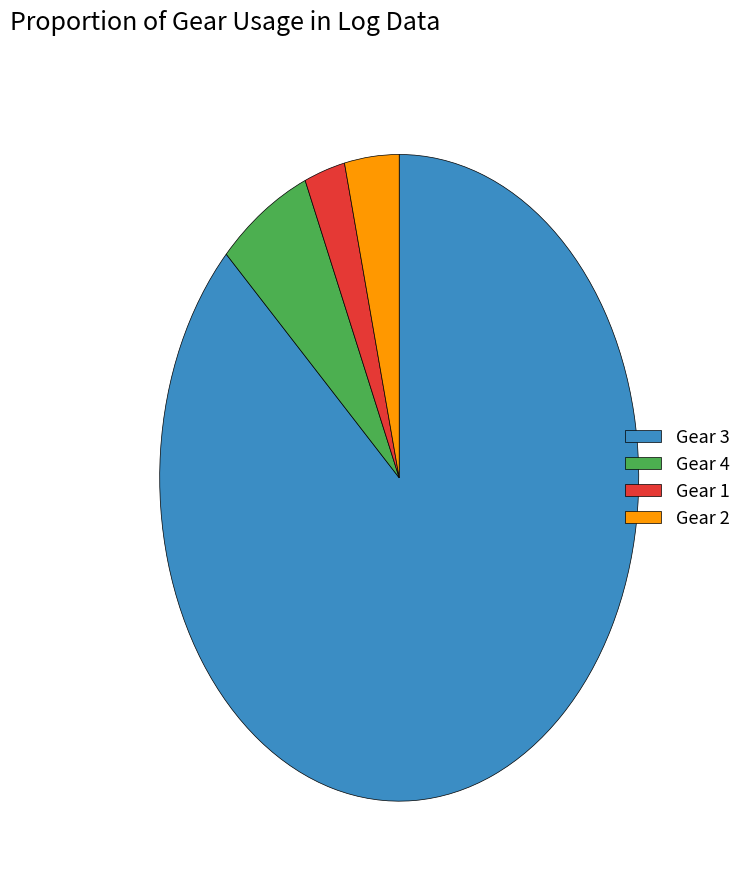

Which category has the smallest portion of the pie?

Gear 1